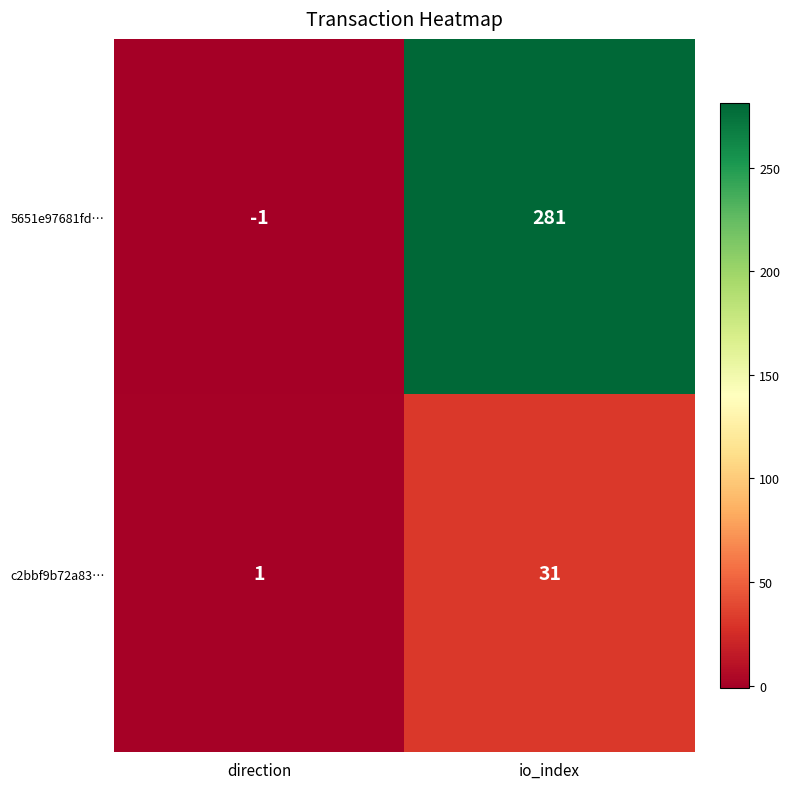

The 5651e97681fd… series shows 0 at direction. True or false?

False